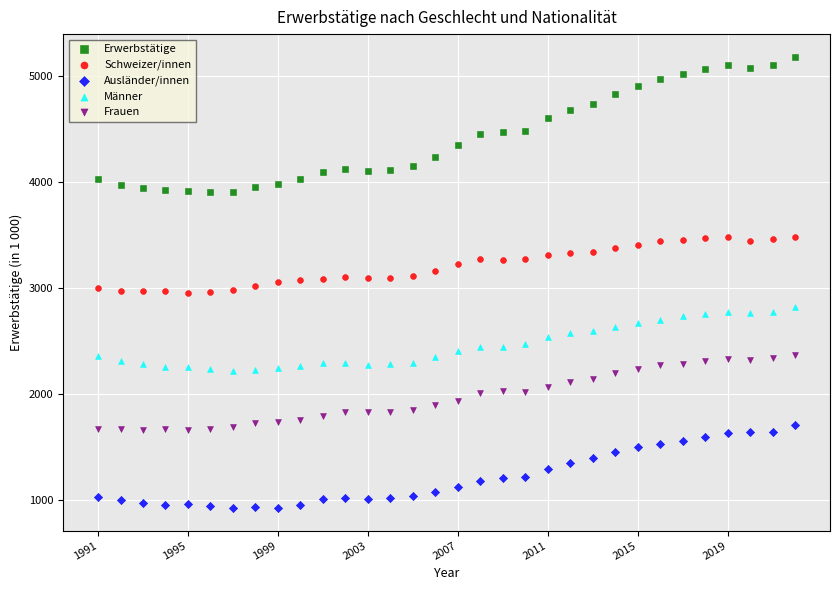

Which series has the widest spread of Y values?

Erwerbstätige